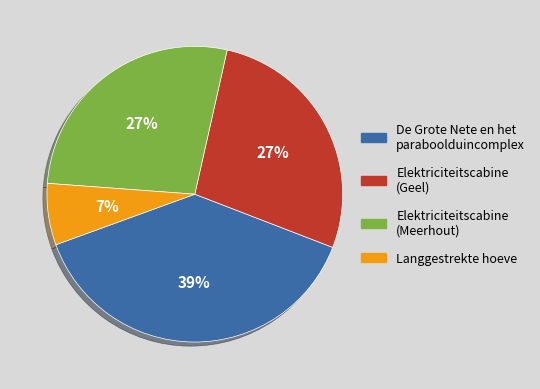

Which has a higher value, Elektriciteitscabine (Meerhout) or Langgestrekte hoeve?

Elektriciteitscabine (Meerhout)